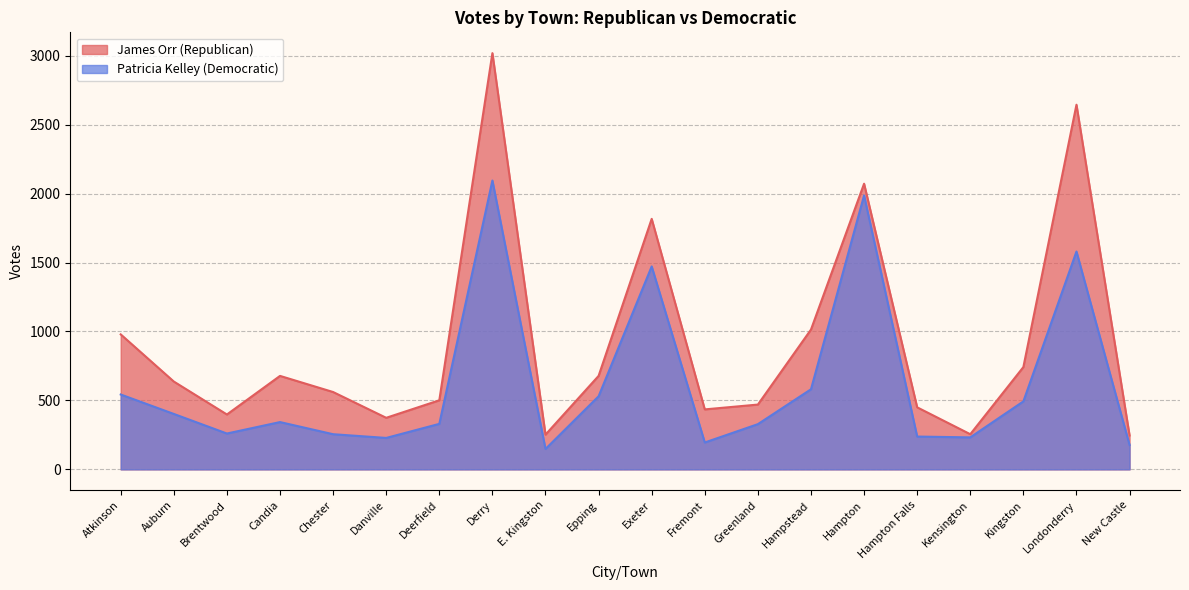

List the series in order of their peak value, highest first.

James Orr (Republican), Patricia Kelley (Democratic)